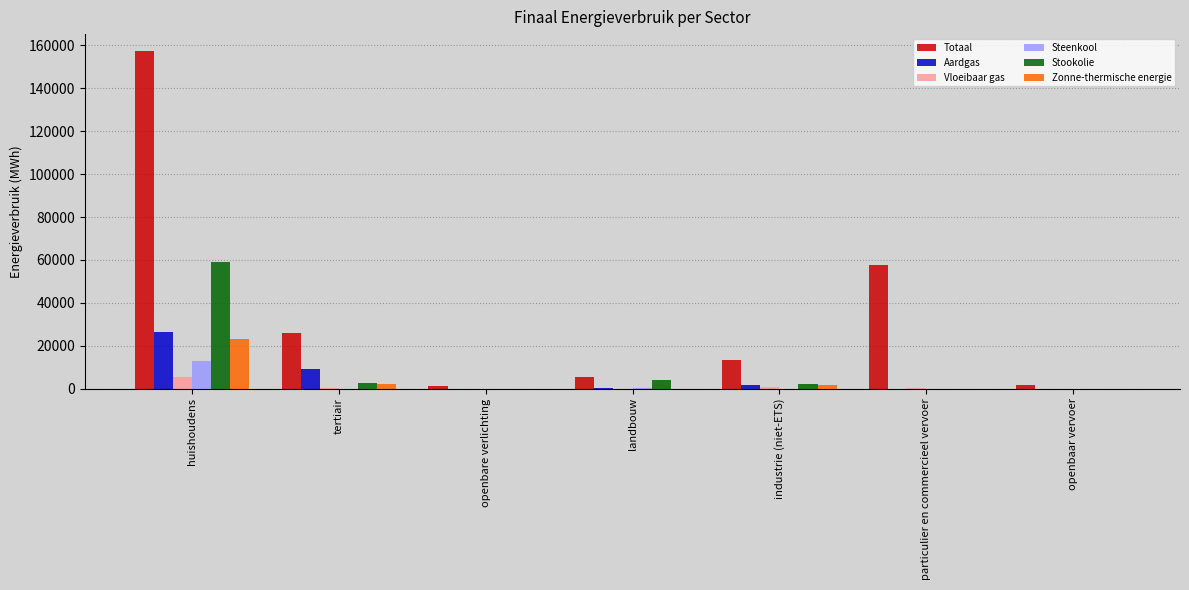

What is the difference between the Steenkool values at industrie (niet-ETS) and tertiair?

16.6